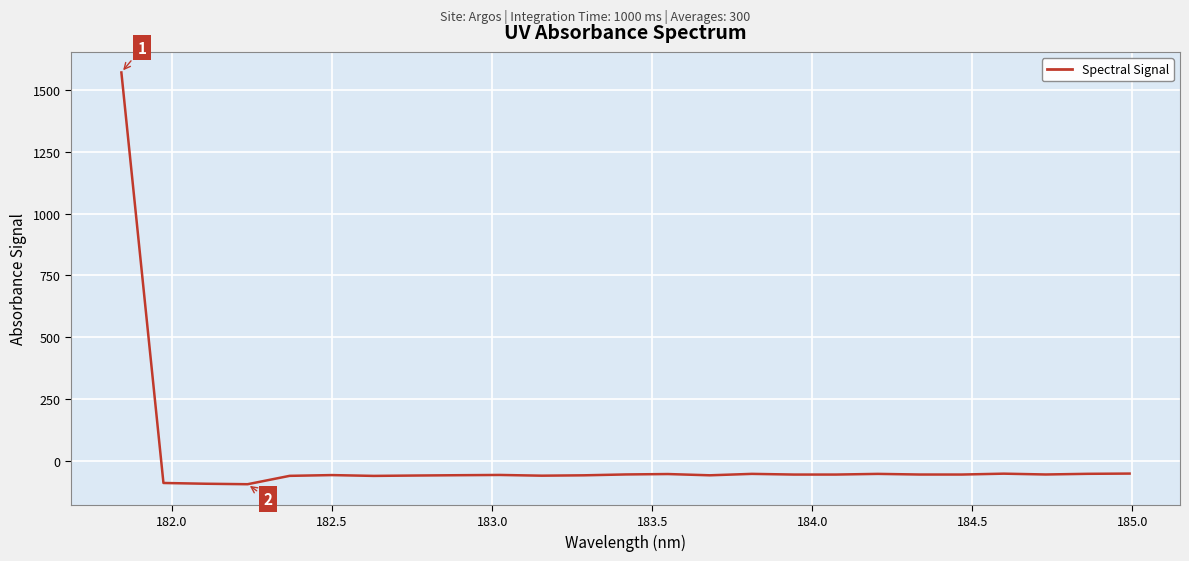

What is the greatest value displayed?

1572.6